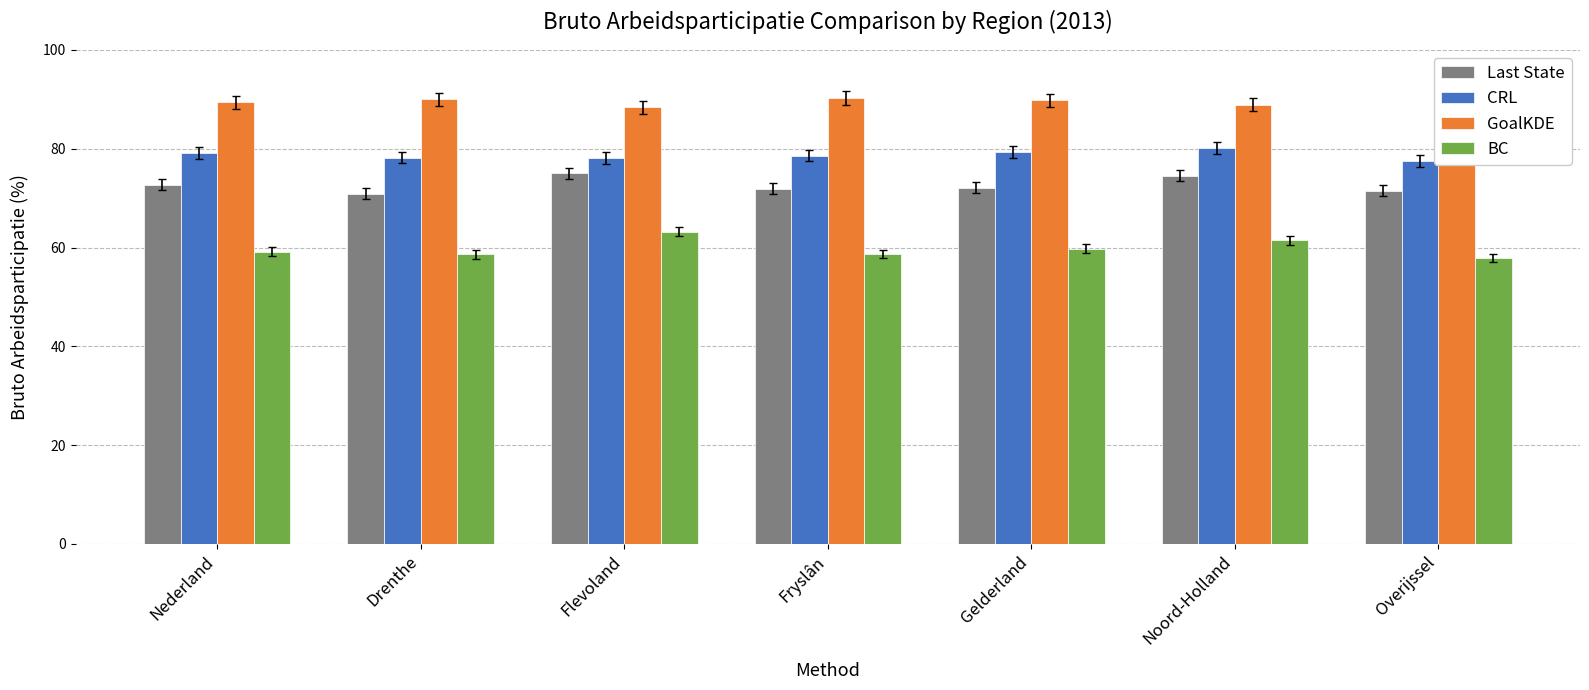

What is the spread (max minus min) of values at Nederland?

30.2